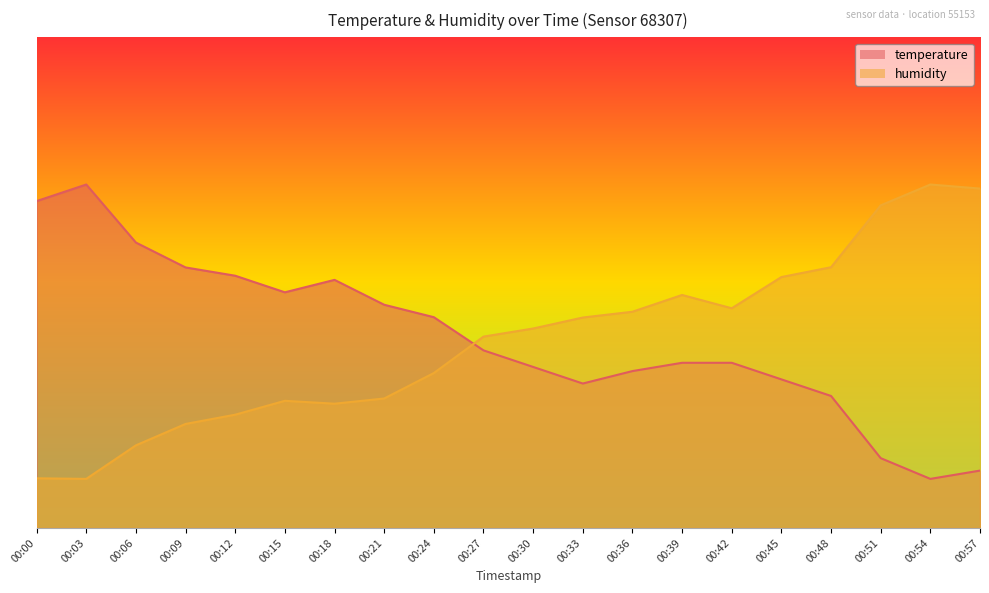

Reading left to right, list all the values displayed in this chart.

temperature: 00:00=66.6	00:03=70.0	00:06=58.2	00:09=53.1	00:12=51.4	00:15=48.0	00:18=50.6	00:21=45.5	00:24=43.0	00:27=36.2	00:30=32.8	00:33=29.4	00:36=32.0	00:39=33.7	00:42=33.7	00:45=30.3	00:48=26.9	00:51=14.2	00:54=10.0	00:57=11.7
humidity: 00:00=10.1	00:03=10.0	00:06=16.8	00:09=21.2	00:12=23.1	00:15=25.9	00:18=25.3	00:21=26.4	00:24=31.6	00:27=39.0	00:30=40.6	00:33=42.9	00:36=44.1	00:39=47.5	00:42=44.8	00:45=51.1	00:48=53.1	00:51=65.8	00:54=70.0	00:57=69.2